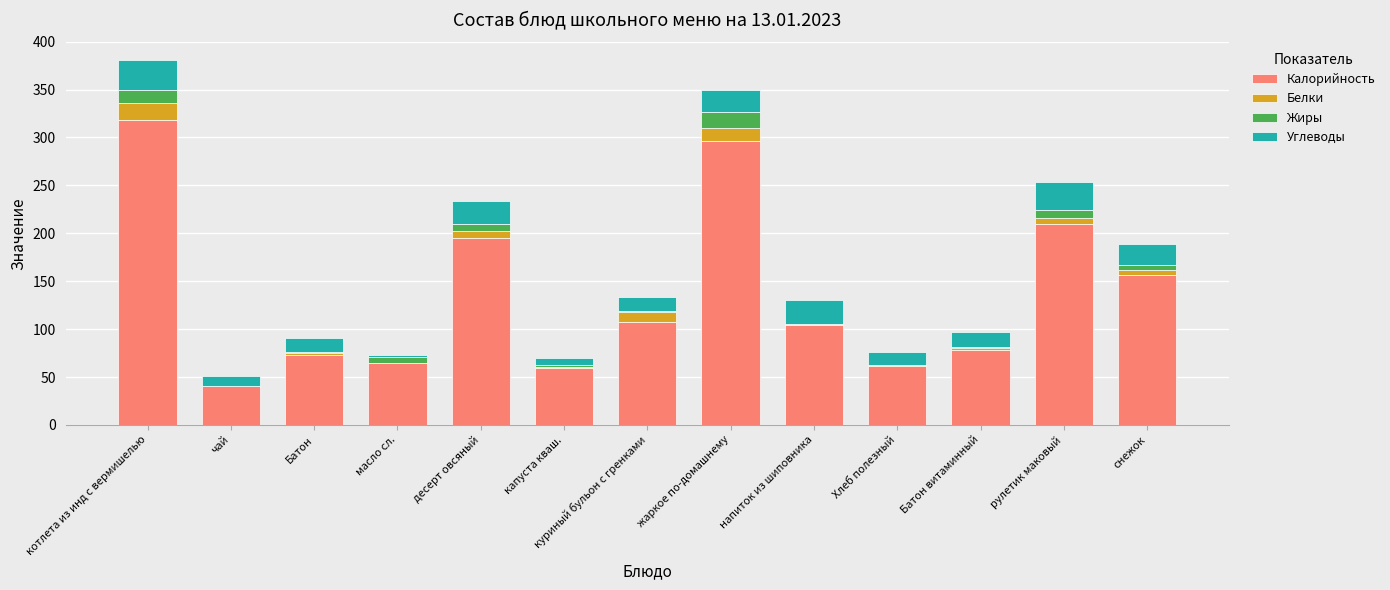

At which label does Калорийность reach its peak?

котлета из инд с вермишелью